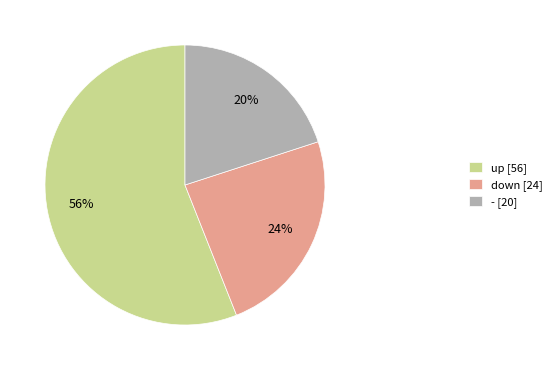

What is the ratio of the value at - to the value at down?

0.8